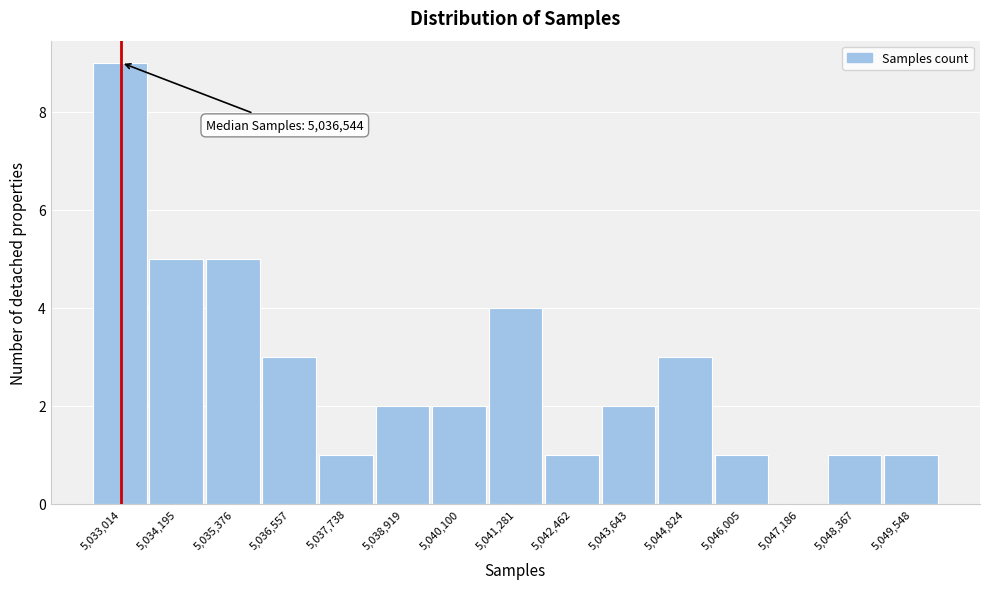

Which range on the x-axis has the tallest bar?

5032400 to 5033600